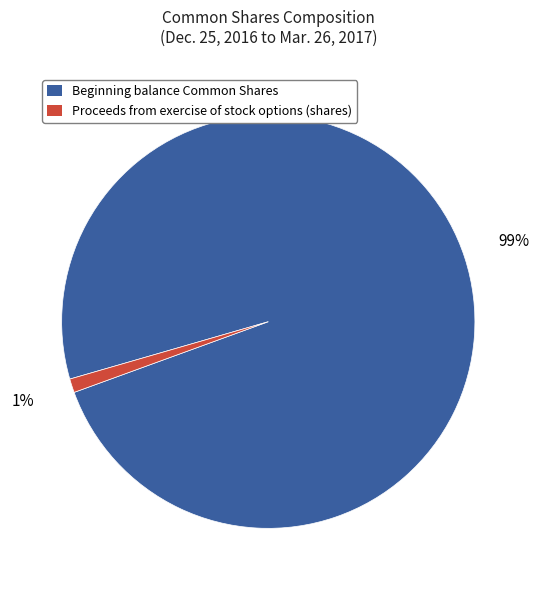

What percentage is the Proceeds from exercise of stock options (shares) slice, to the nearest percent?

1%